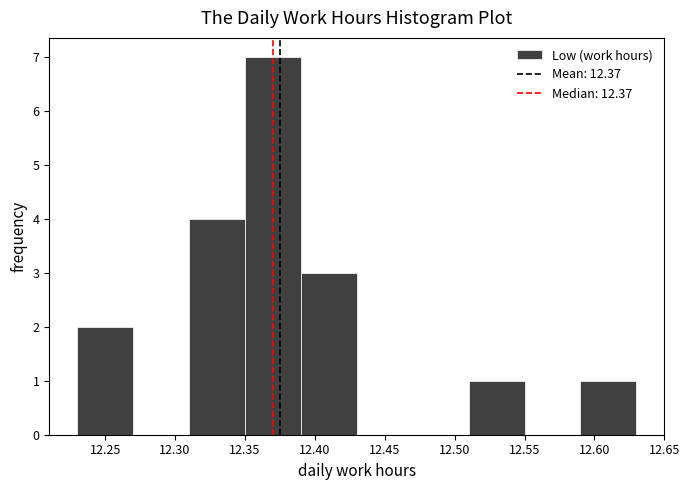

How tall is the bar that spans 12.51 to 12.55 on the x-axis? The values are not printed on the chart, so give them approximately, as read against the axis.

1